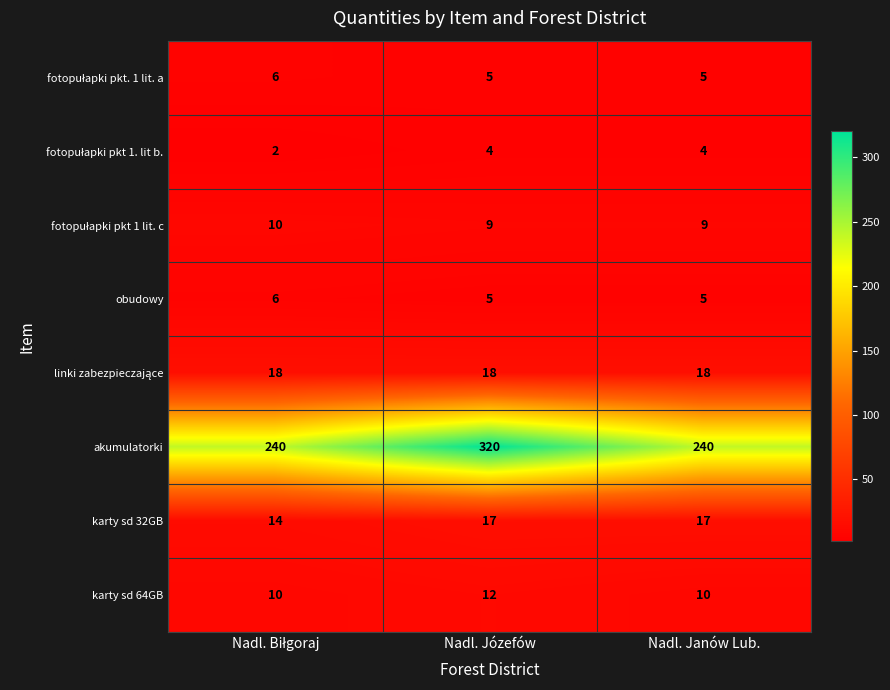

What is the maximum value shown in the chart?

320